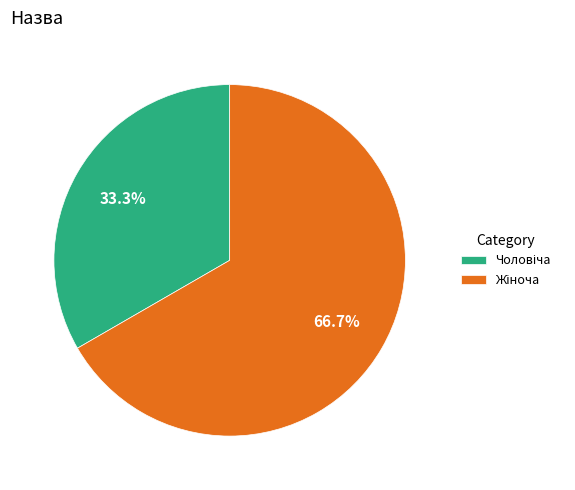

How many slices are in this pie chart?

2